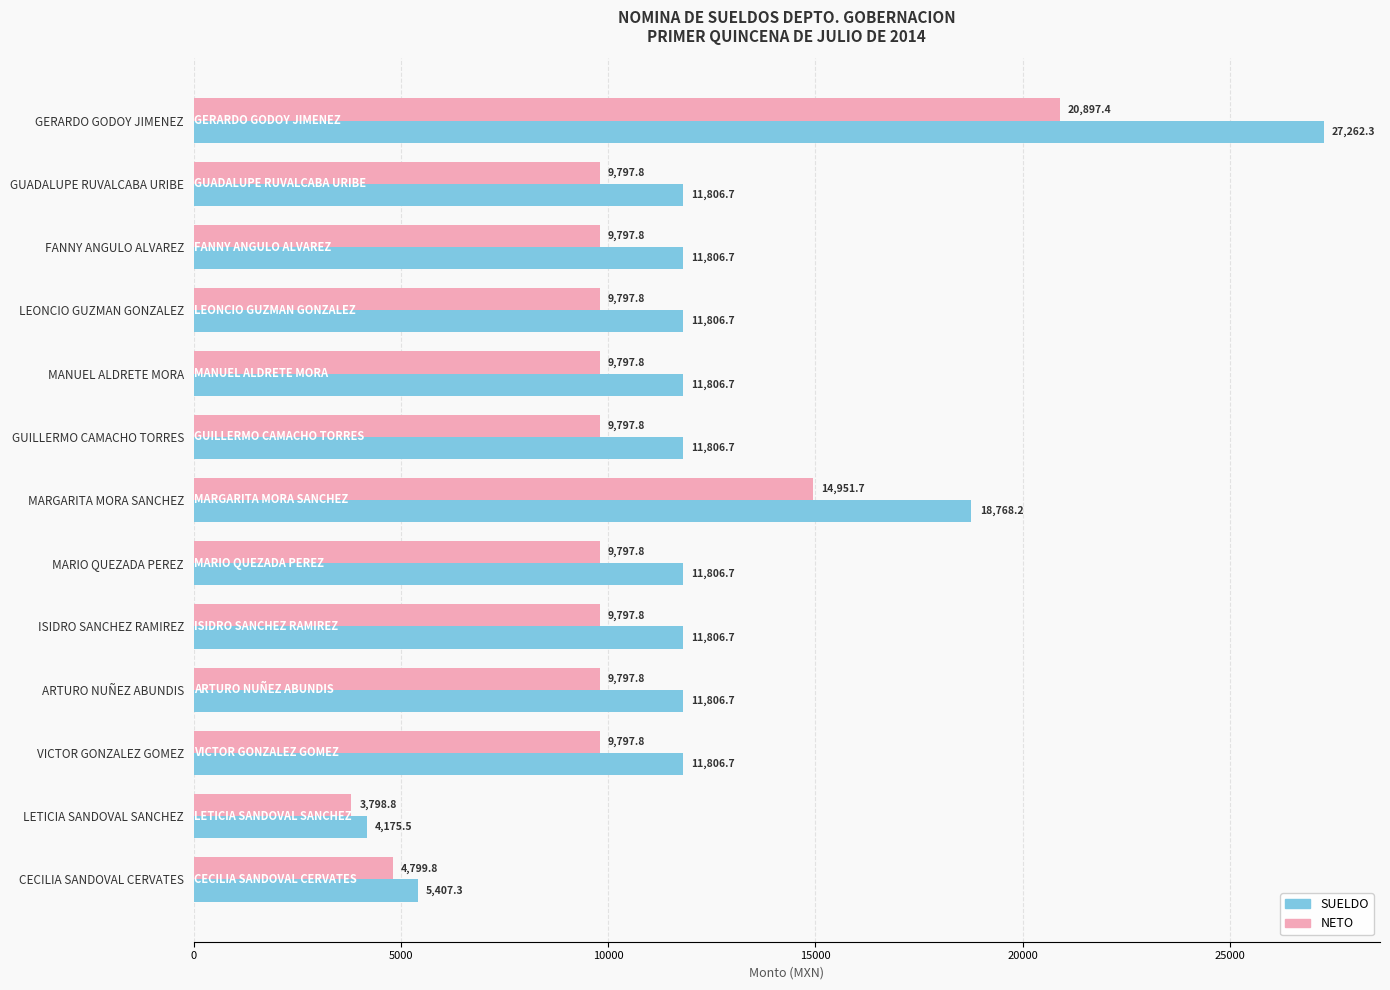

List the series in order of their peak value, highest first.

SUELDO, NETO